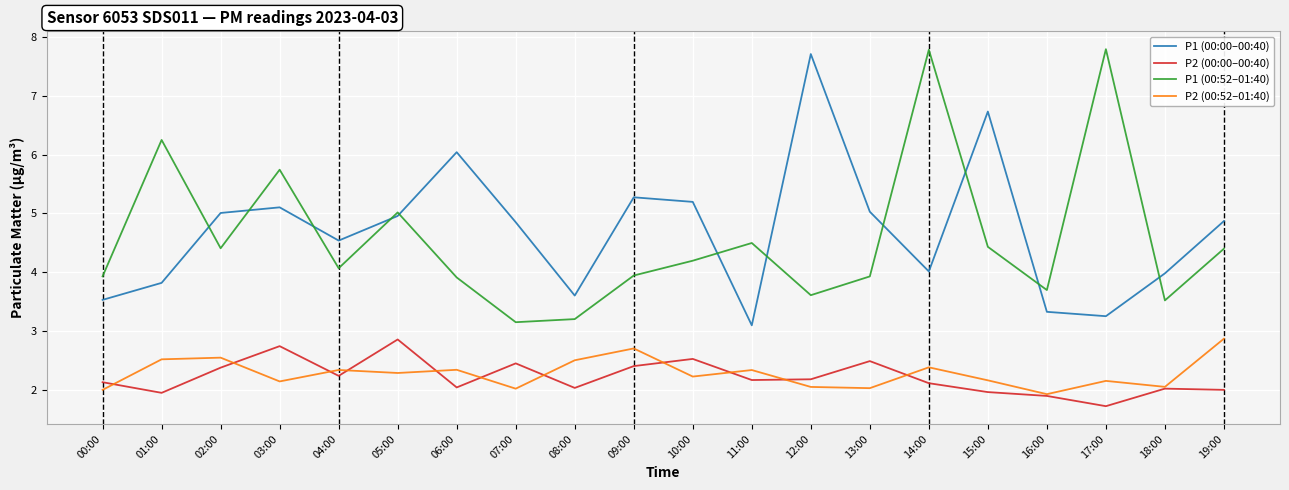

True or false: P2 (00:52–01:40) has a value of 0.8 at 16:00.

False